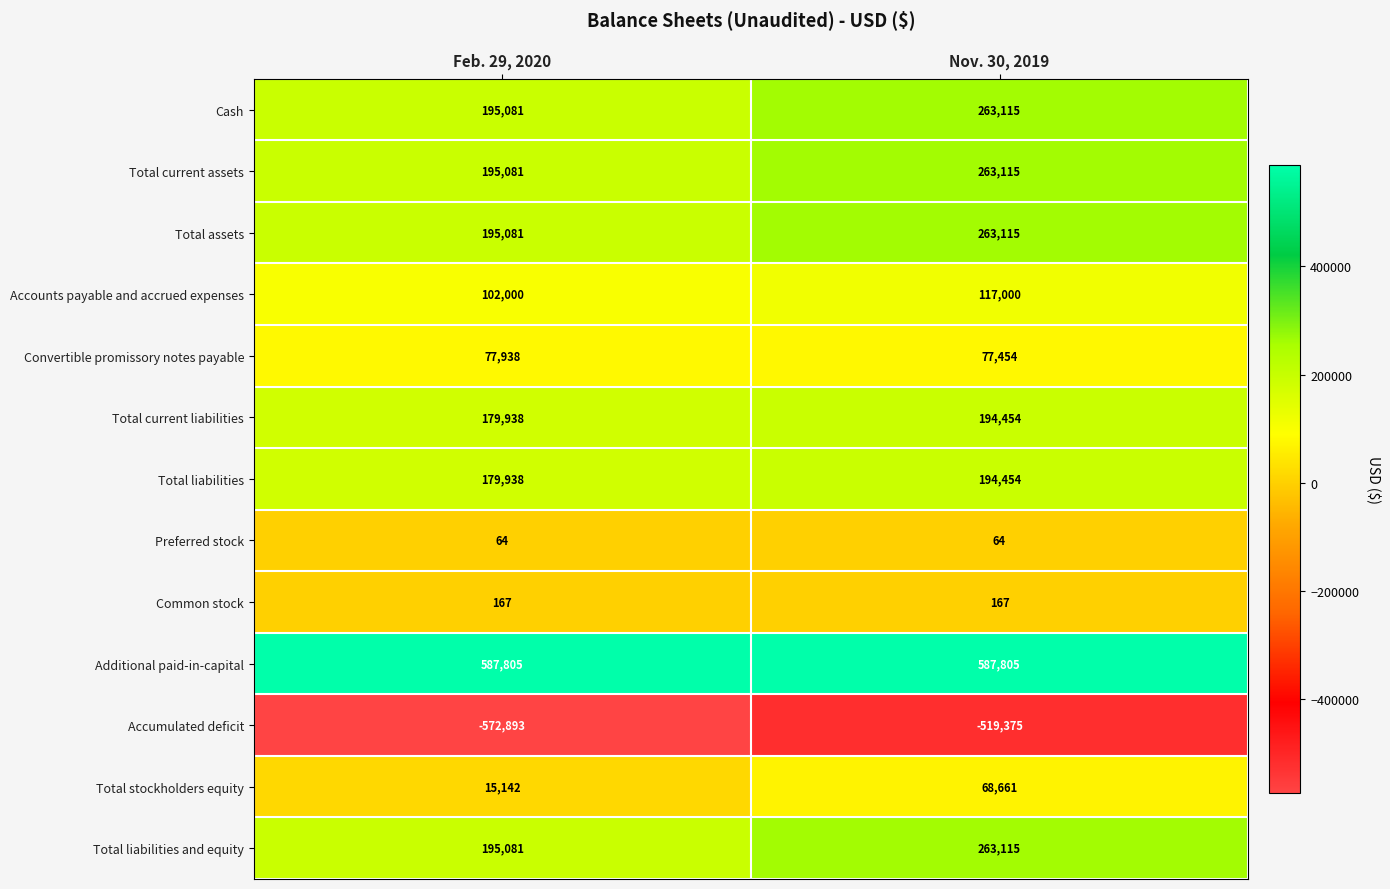

What is the difference between the highest and lowest values at Feb. 29, 2020?

1160698